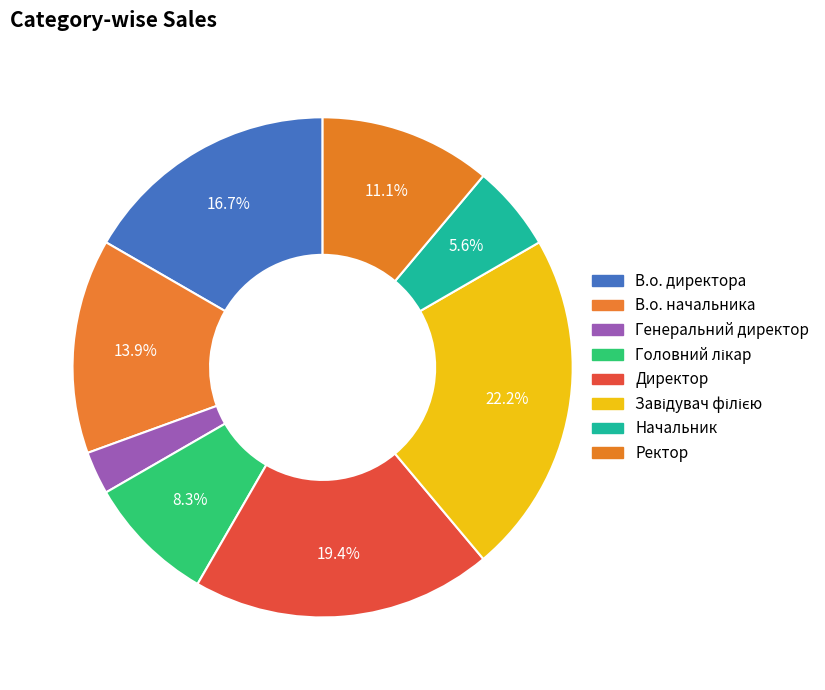

To the nearest percent, what percentage of the pie is Генеральний директор?

3%